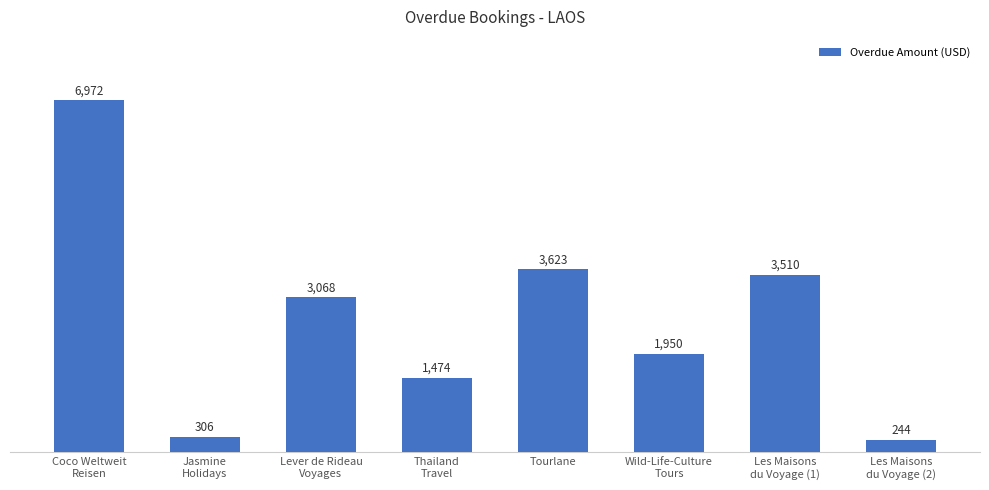

Rank the categories by value from highest to lowest.

Coco Weltweit
Reisen, Tourlane, Les Maisons
du Voyage (1), Lever de Rideau
Voyages, Wild-Life-Culture
Tours, Thailand
Travel, Jasmine
Holidays, Les Maisons
du Voyage (2)